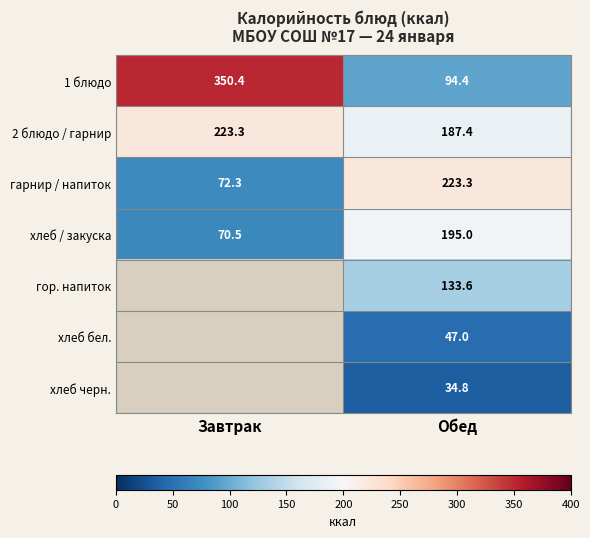

At which category does the chart reach its peak across all series?

Завтрак